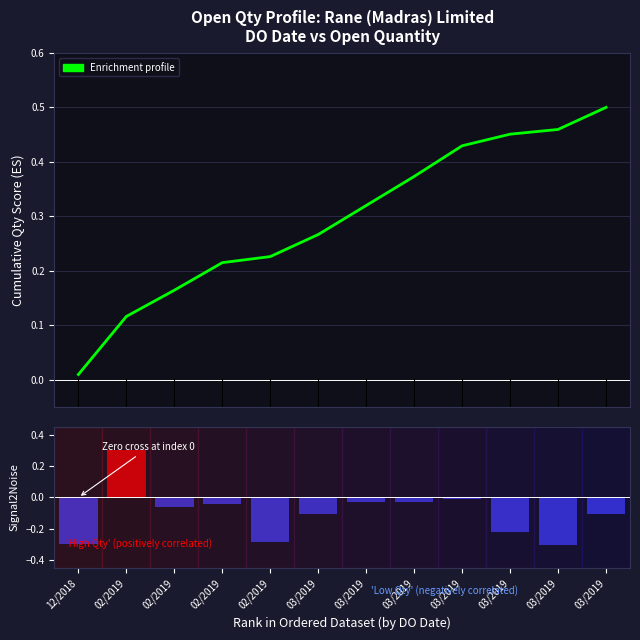

Reading left to right, what are all the values shown in this chart?

Enrichment profile: 12/2018=0.0	02/2019=0.1	02/2019=0.2	02/2019=0.2	02/2019=0.2	03/2019=0.3	03/2019=0.3	03/2019=0.4	03/2019=0.4	03/2019=0.5	03/2019=0.5	03/2019=0.5
Ranking metric scores: 12/2018=-0.3	02/2019=0.3	02/2019=-0.1	02/2019=-0.0	02/2019=-0.3	03/2019=-0.1	03/2019=-0.0	03/2019=-0.0	03/2019=-0.0	03/2019=-0.2	03/2019=-0.3	03/2019=-0.1